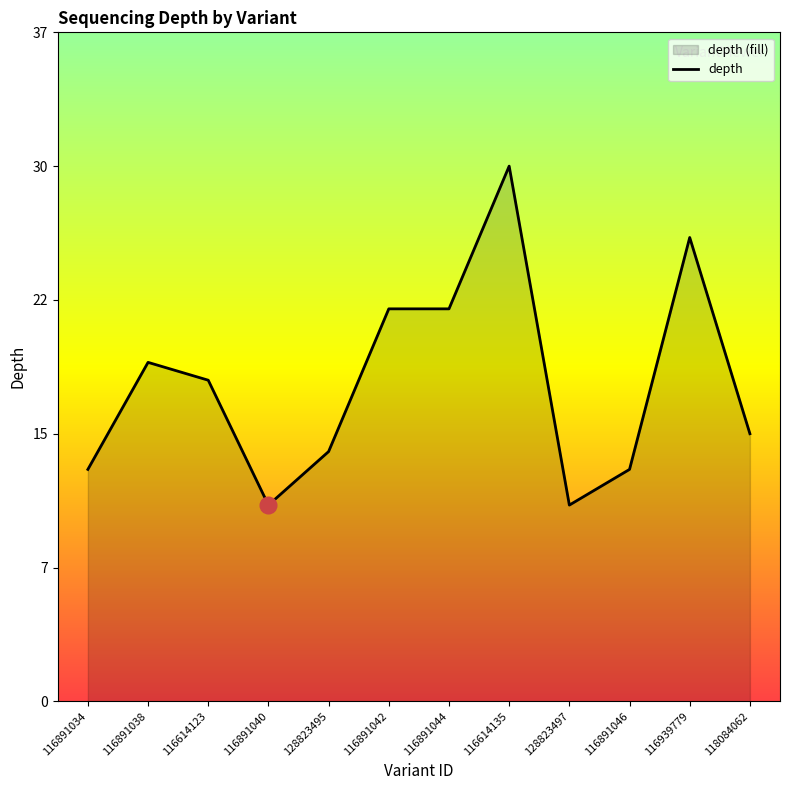

Reading left to right, extract all data points from this chart.

13	19	18	11	14	22	22	30	11	13	26	15